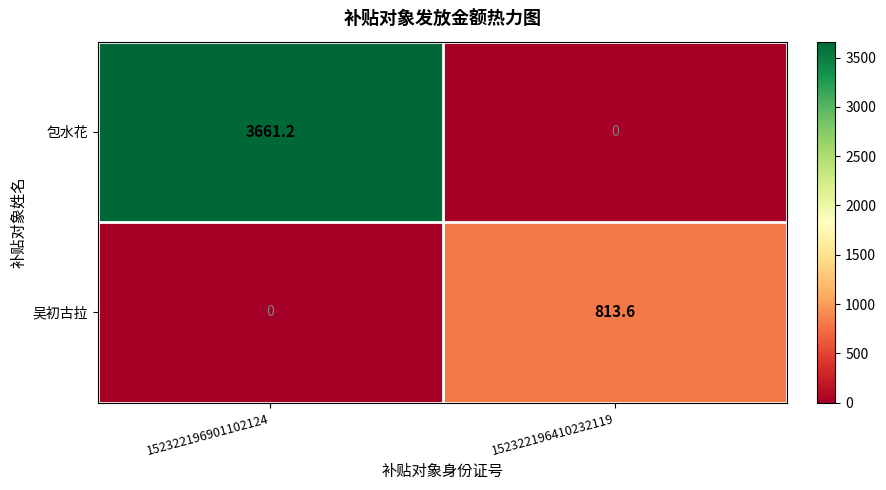

At which label does 吴初古拉 reach its peak?

152322196410232119